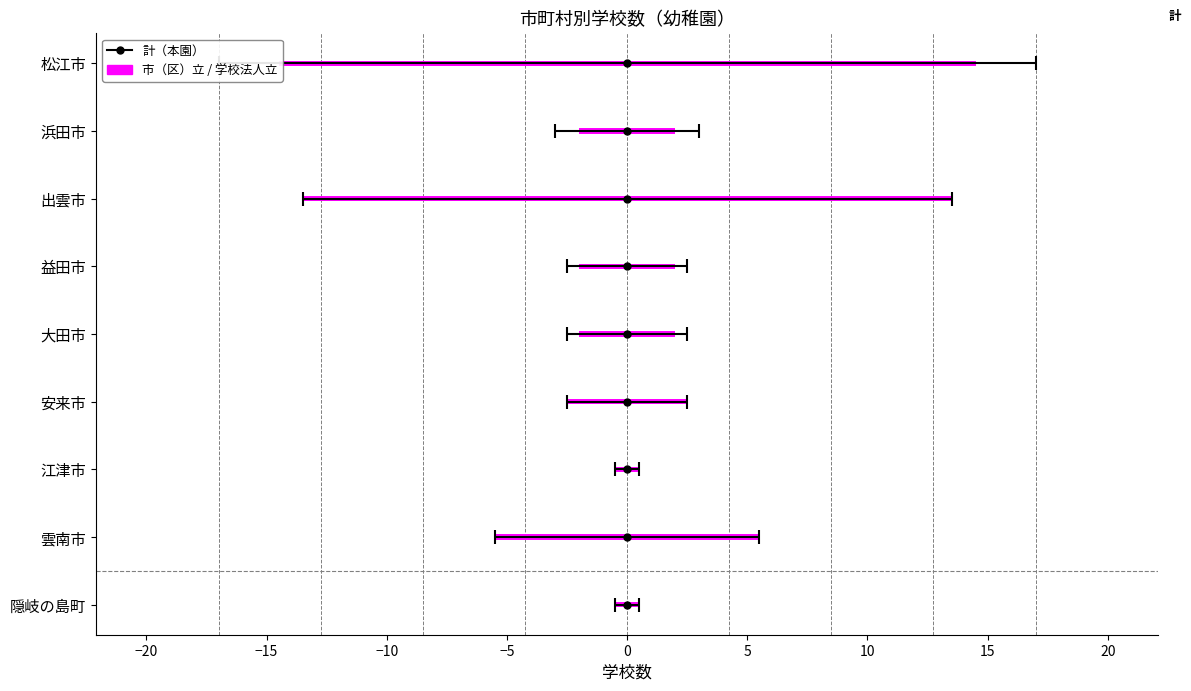

What is the maximum value shown in the chart?

29